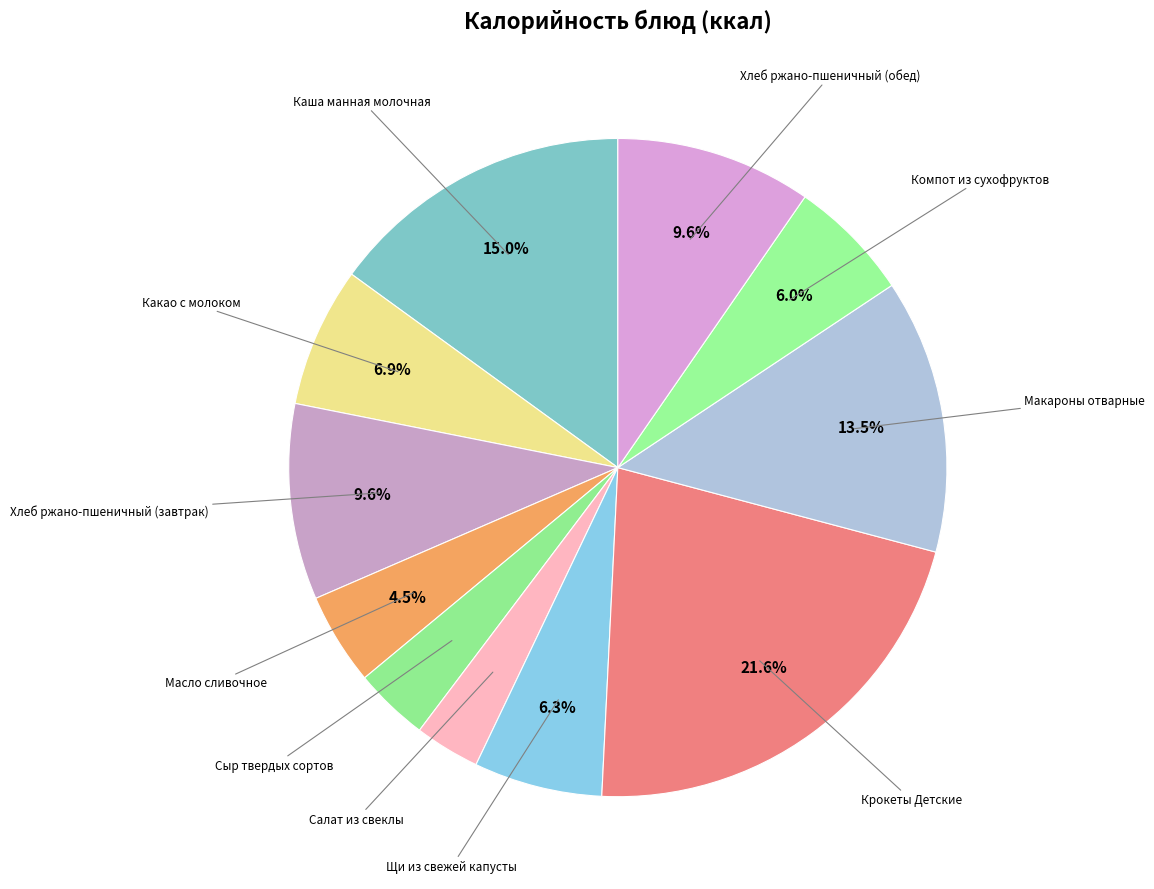

To the nearest percent, what is the average slice percentage?

9%